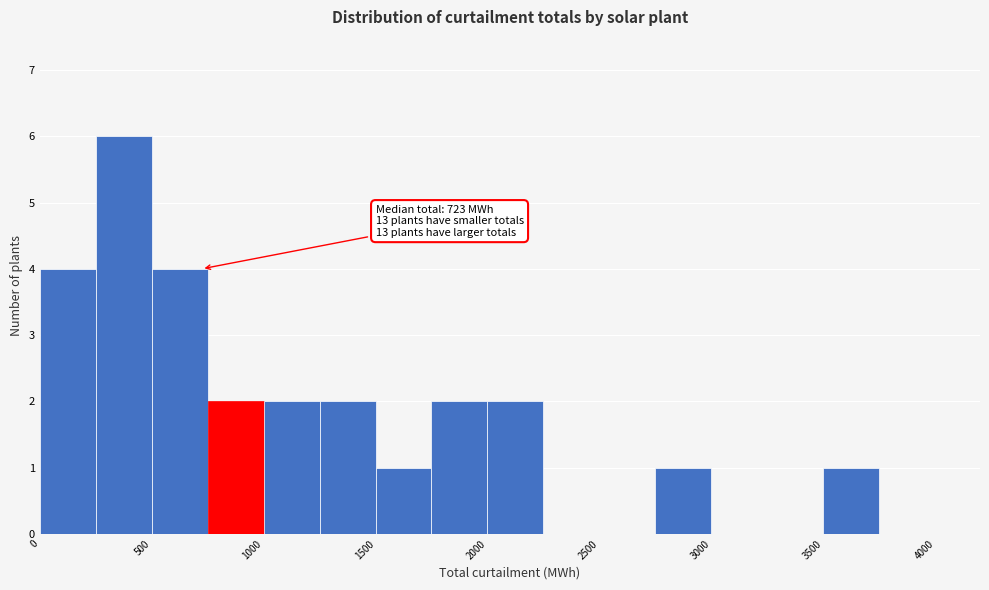

Which range on the x-axis has the tallest bar?

250 to 500